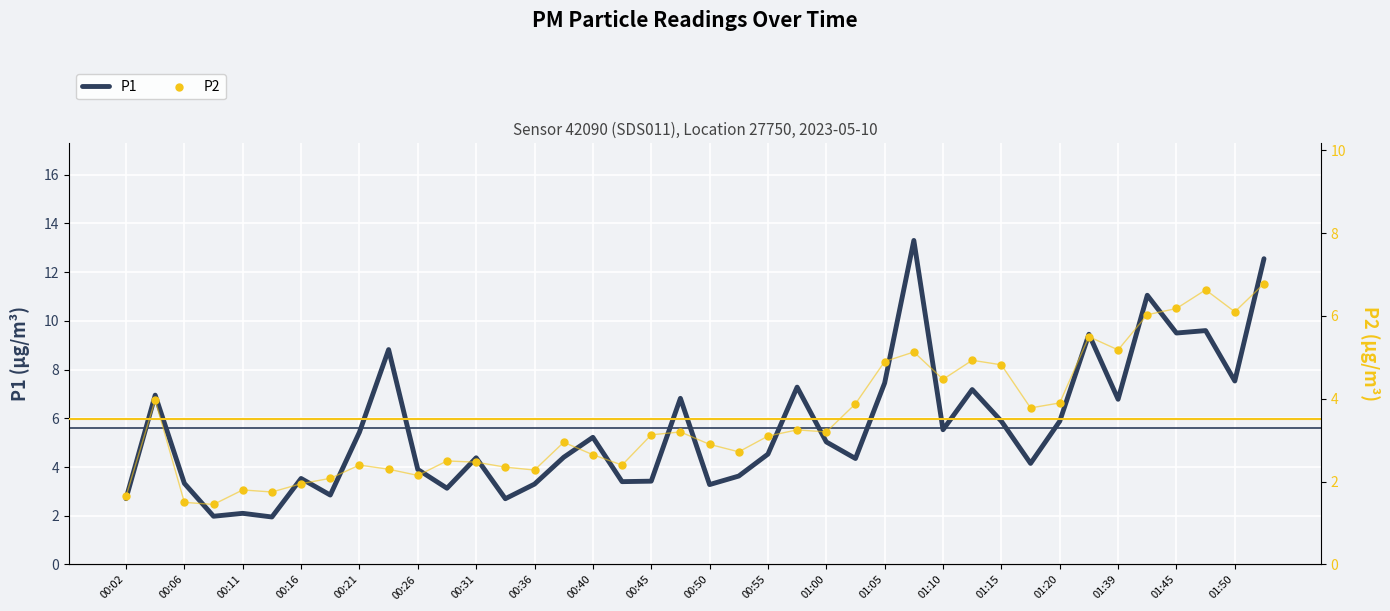

At how many categories does at least one series exceed 9?

6